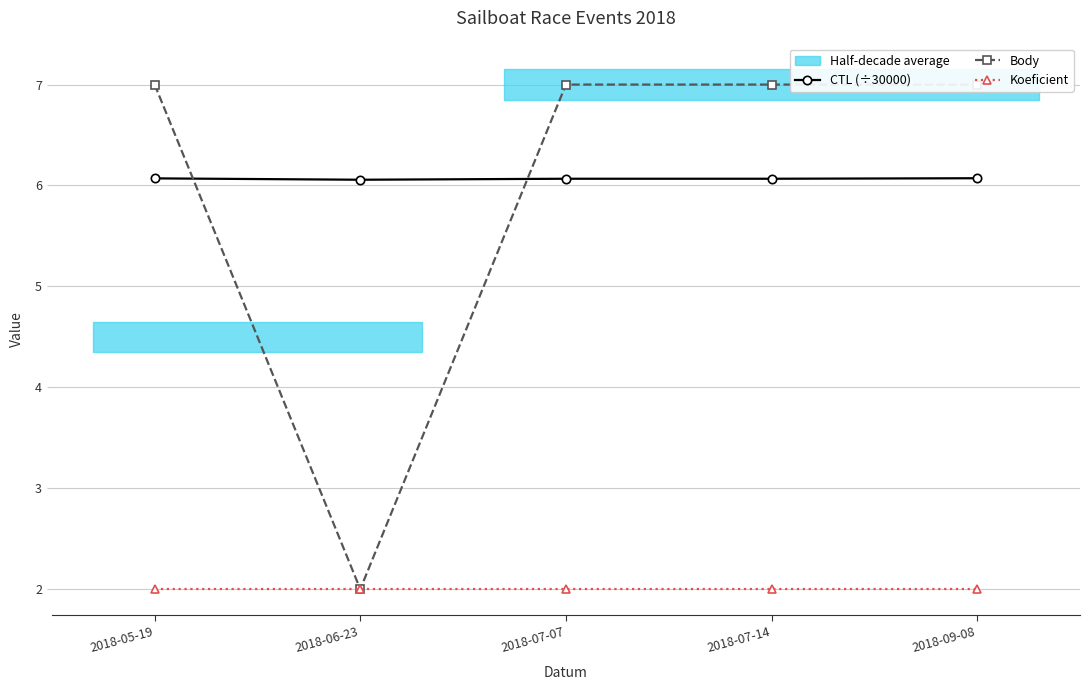

Between 2018-06-23 and 2018-09-08, which series saw the biggest shift?

Body